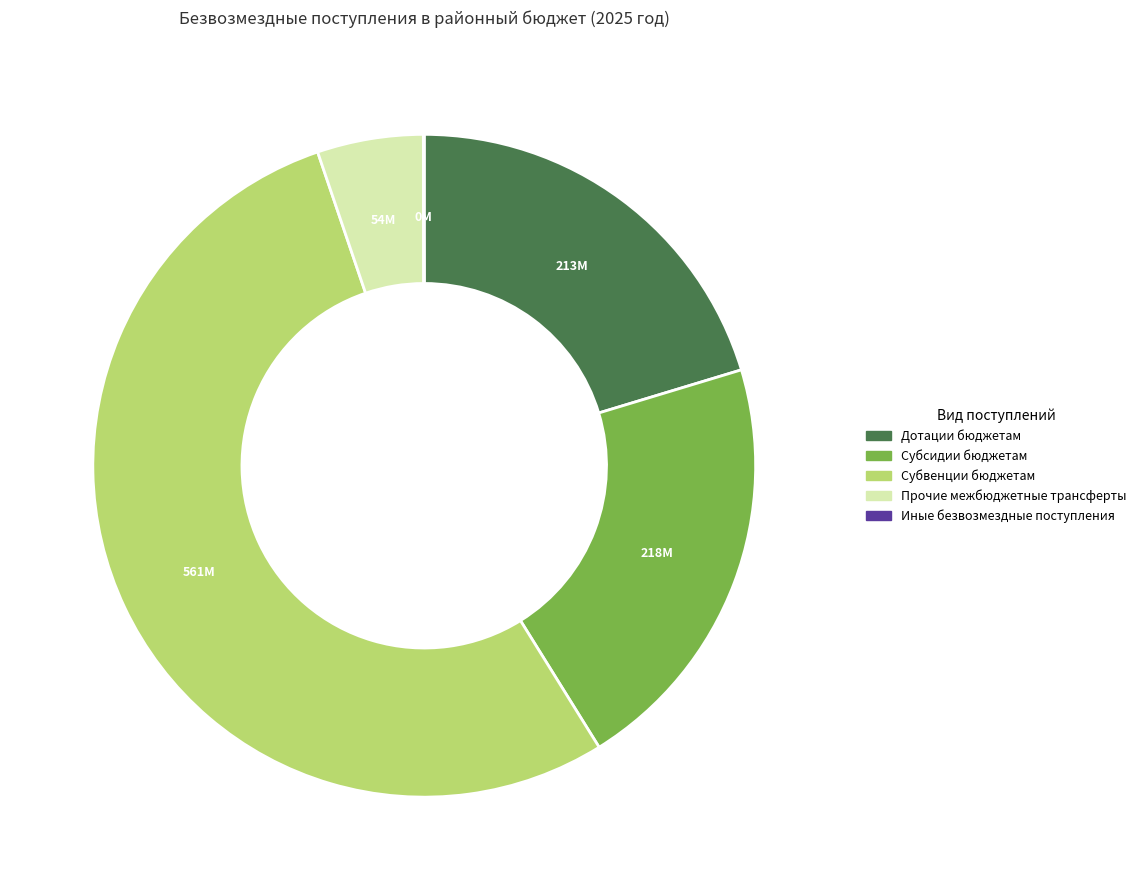

Combined, do Дотации бюджетам and Субвенции бюджетам account for over 50%?

Yes